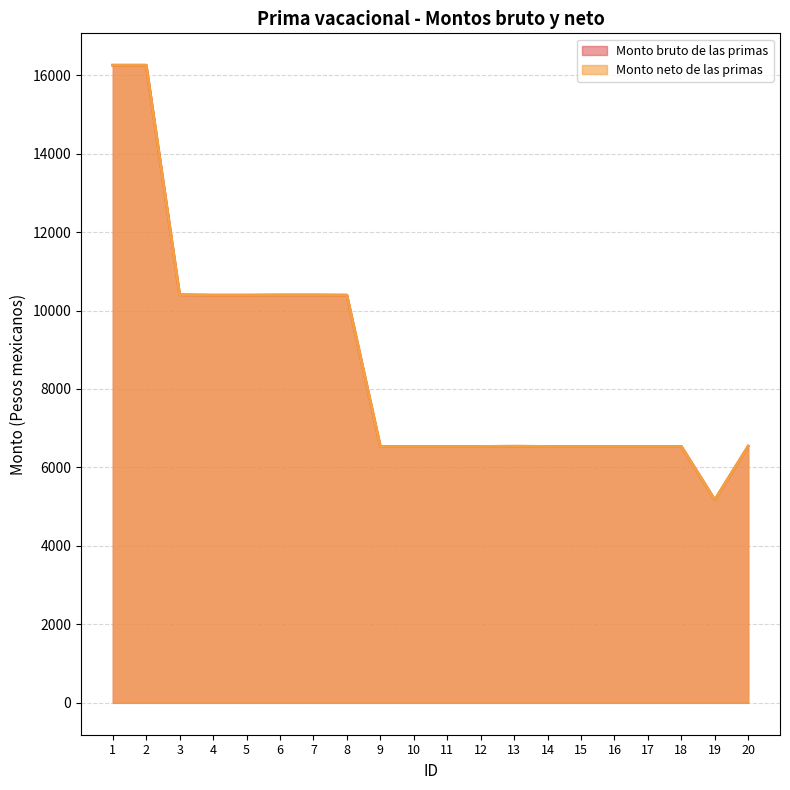

Is it true that Monto bruto de las primas equals 14410.1 at 5?

False